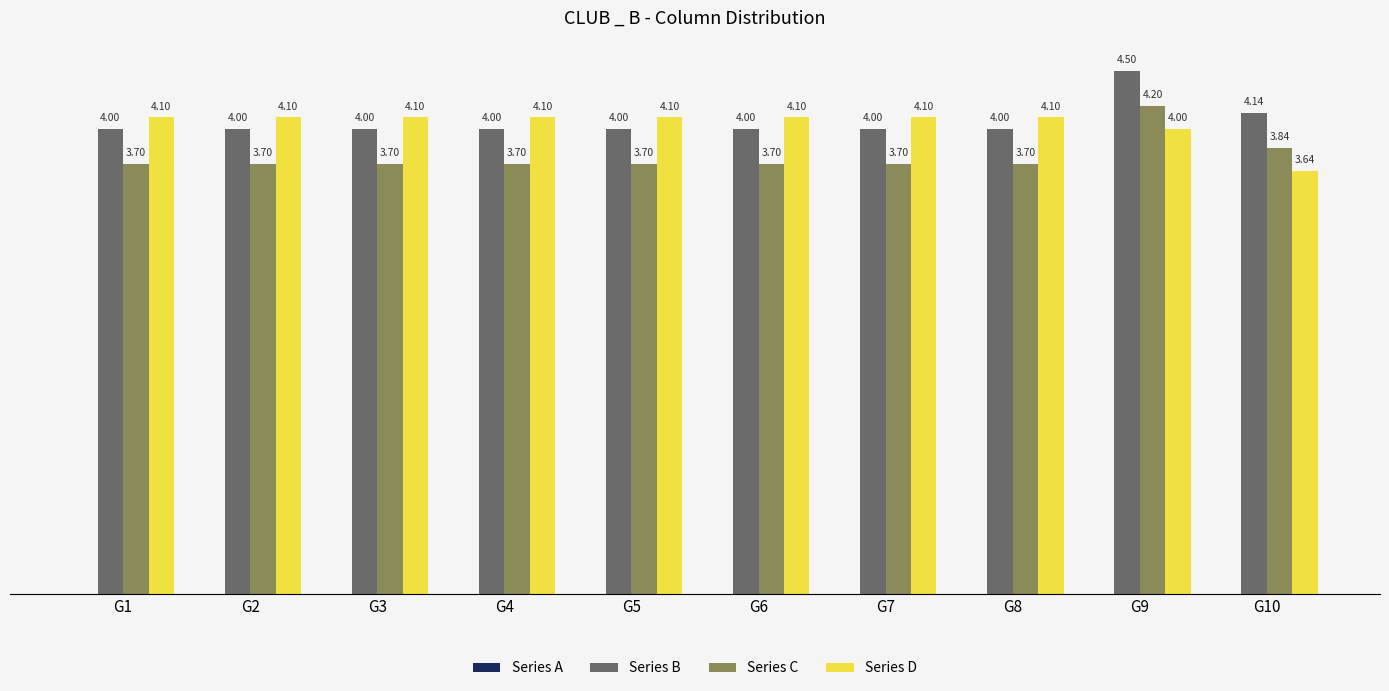

What is the difference between the maximum and minimum values in the Series B series?

0.5